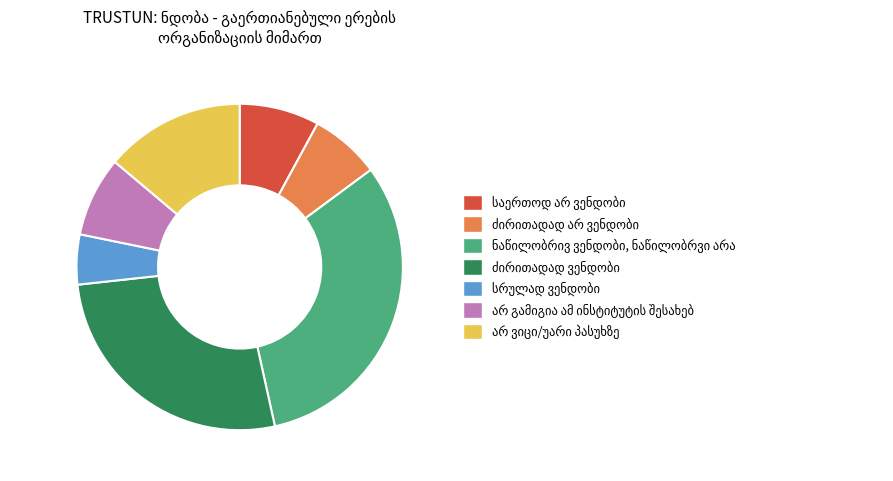

Is there a majority slice in this chart?

No